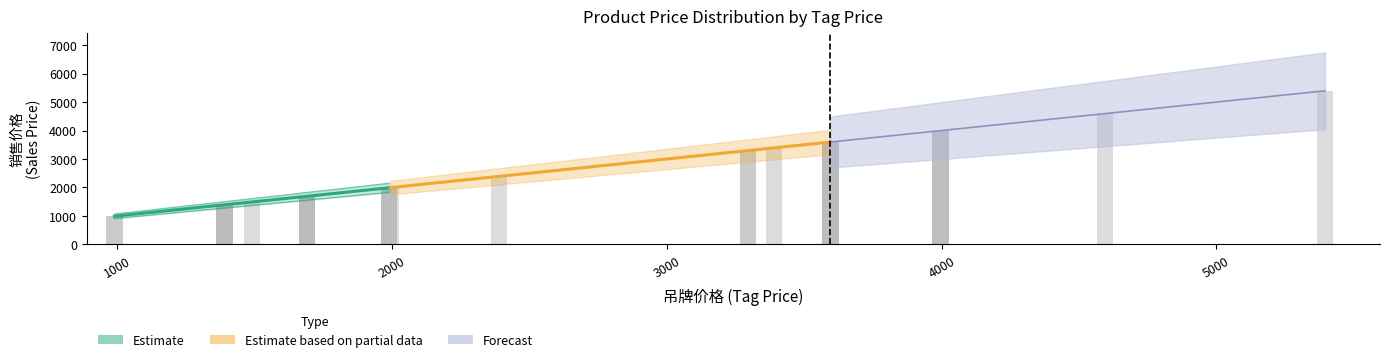

What is the value of the 吊牌价格 bar at the 19th from the left?

3595